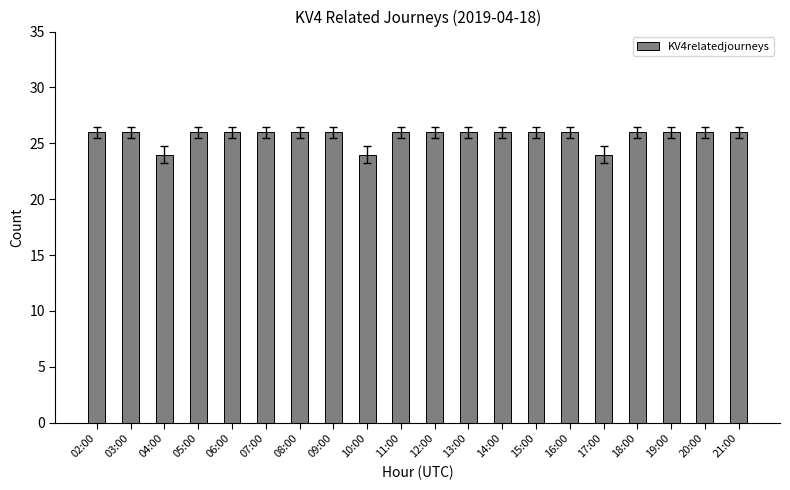

What is the label of the 2nd bar from the left?

03:00